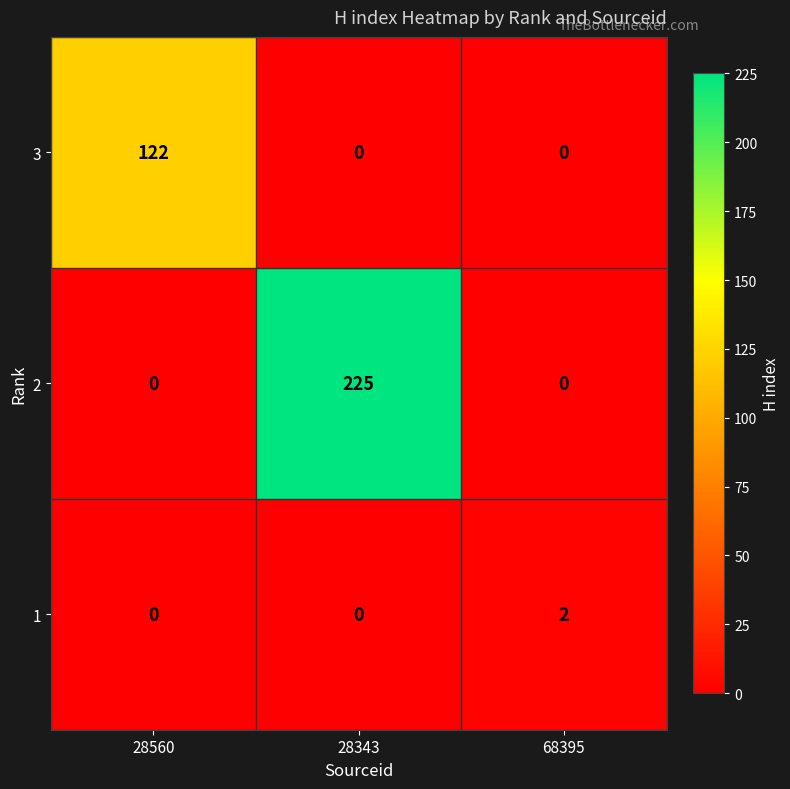

At which category is the sum across all series the highest?

28343